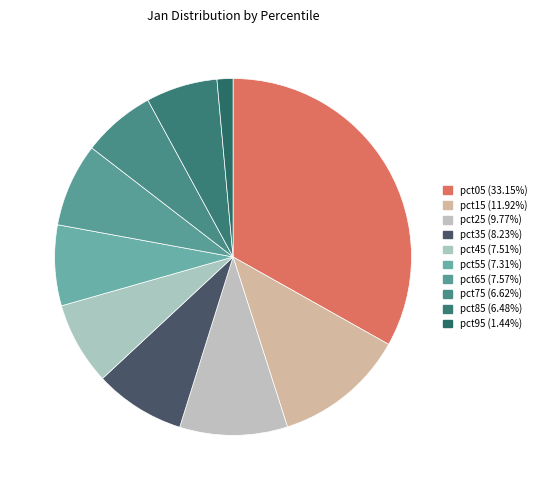

What is the largest slice in the pie chart?

pct05